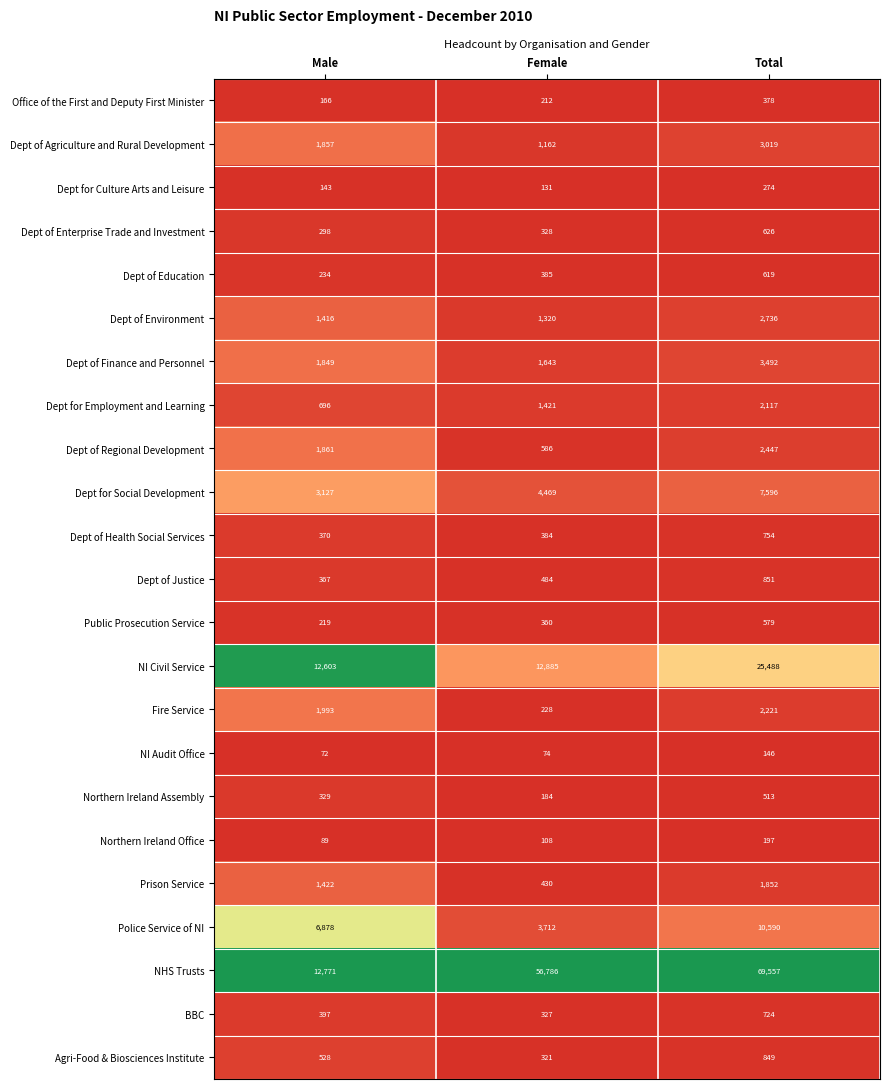

Which category has the lowest value across all series?

Male